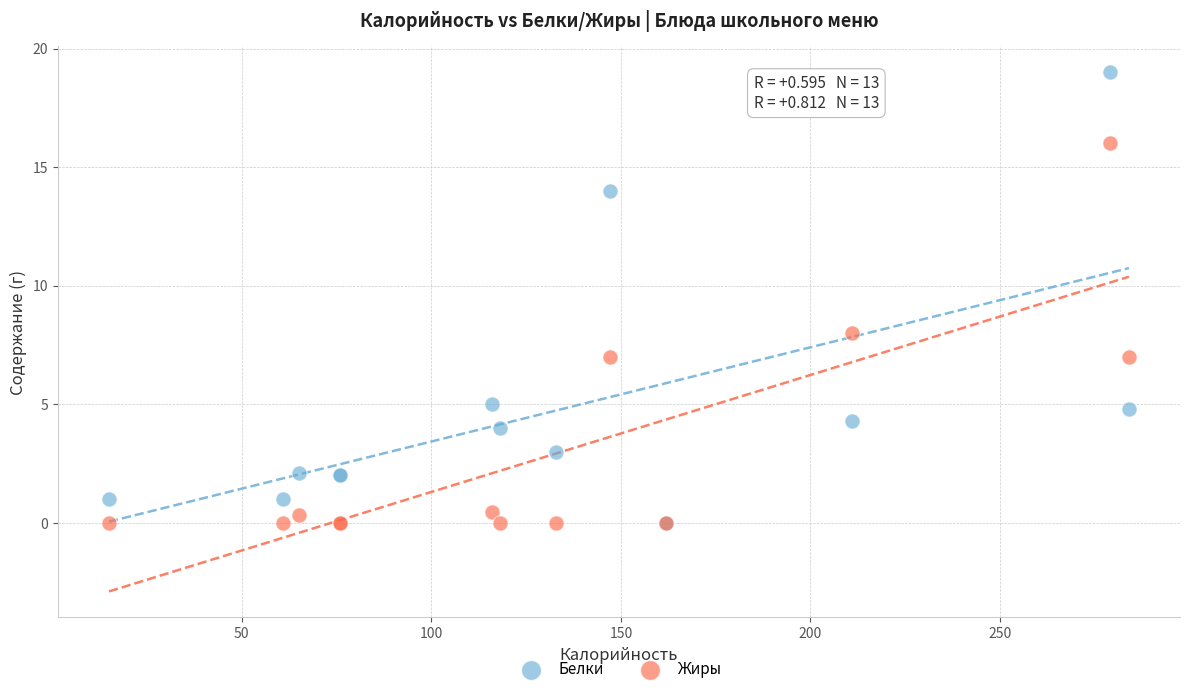

In the Белки series, what Y value is closest to 9?

5.0